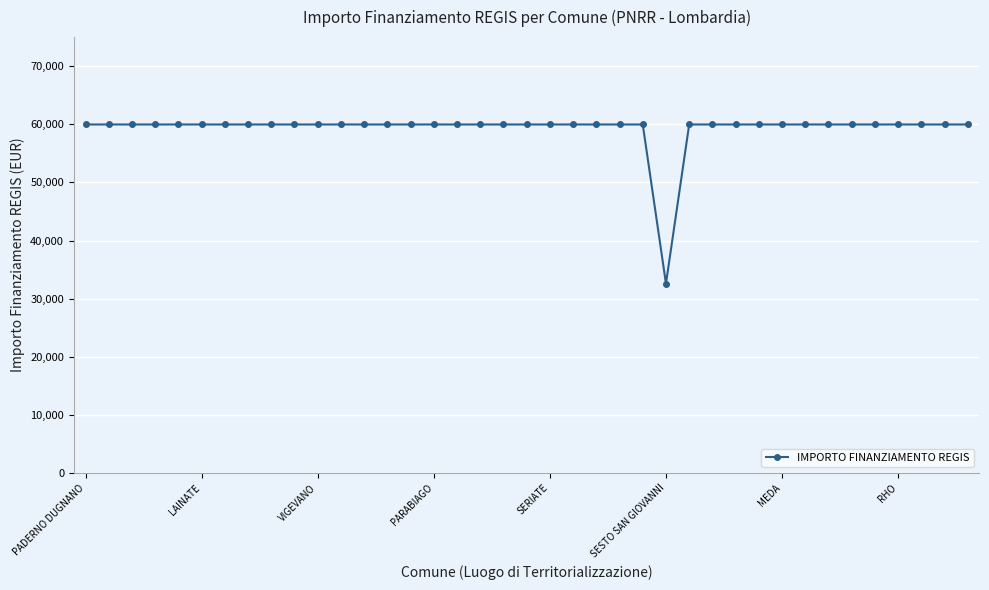

What is the average value?

59264